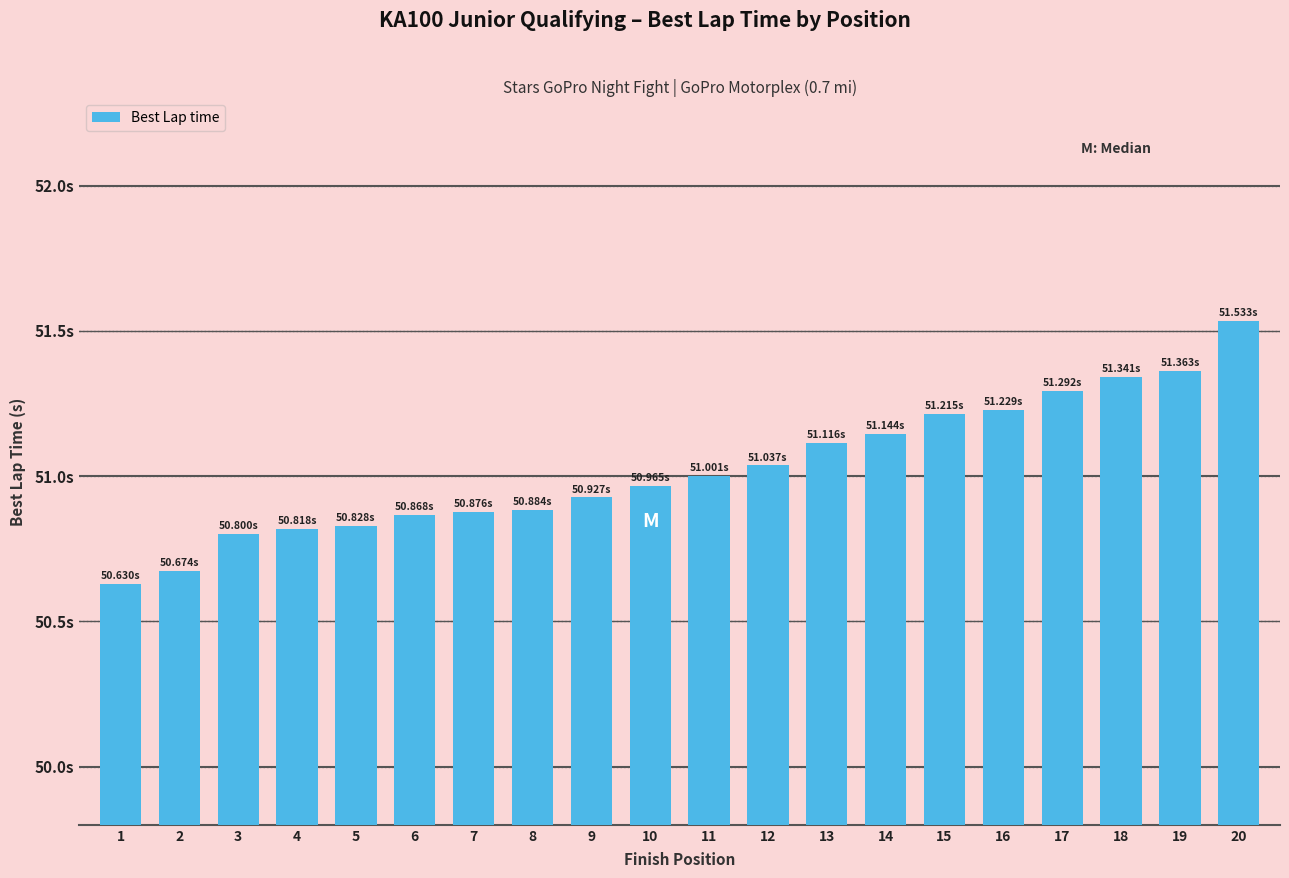

Between 4 and 17, which is larger?

17